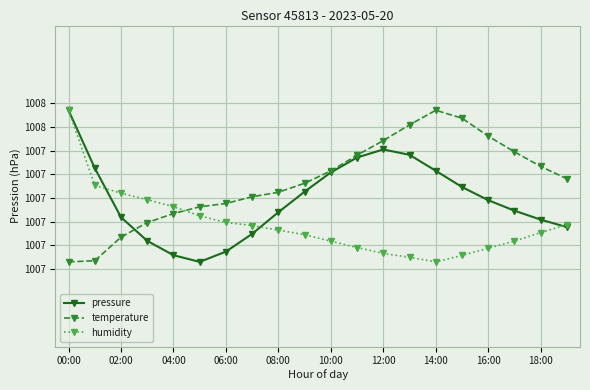

Which category has the lowest value in the humidity series?

14:00